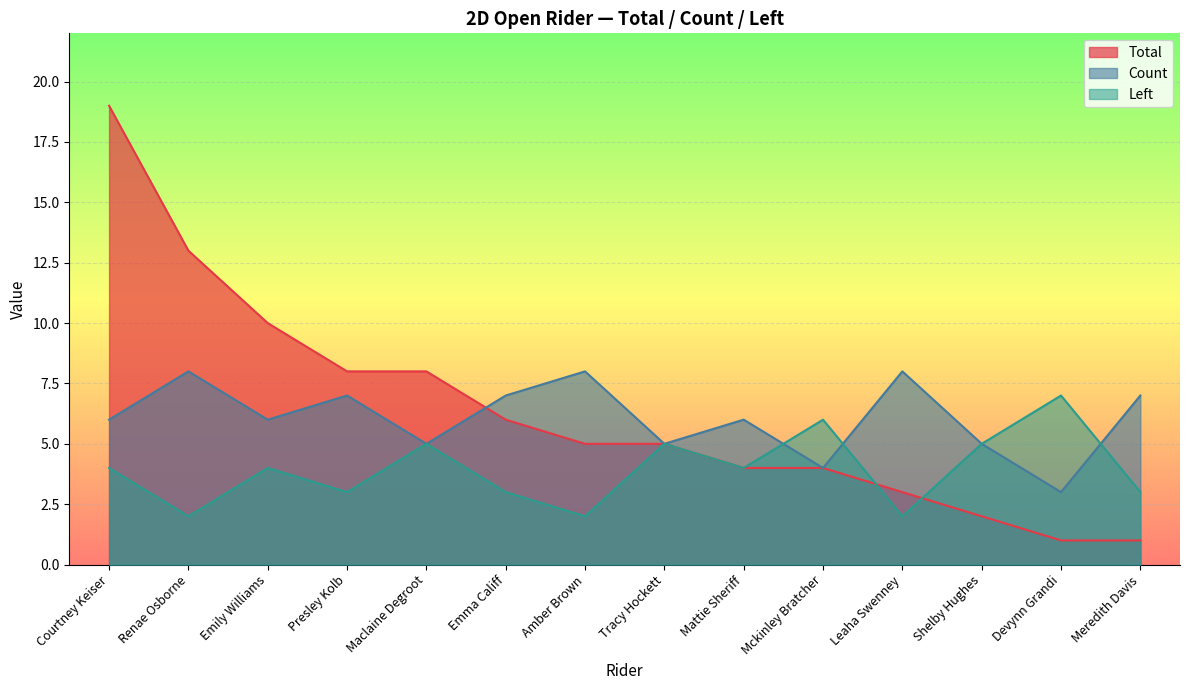

Where does the Left series first go above 4?

Maclaine Degroot